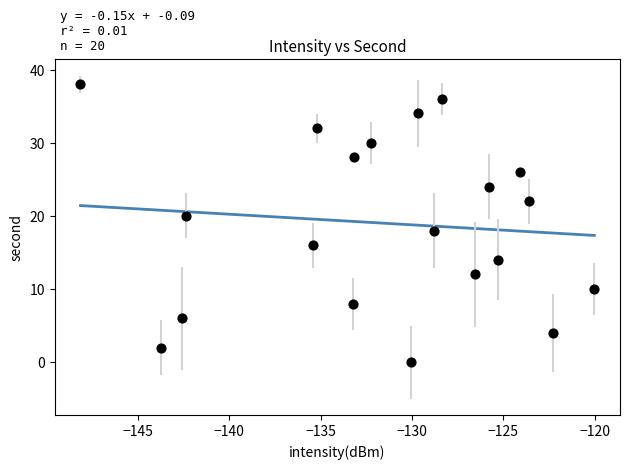

What is the range of Y values (max minus min)?

38